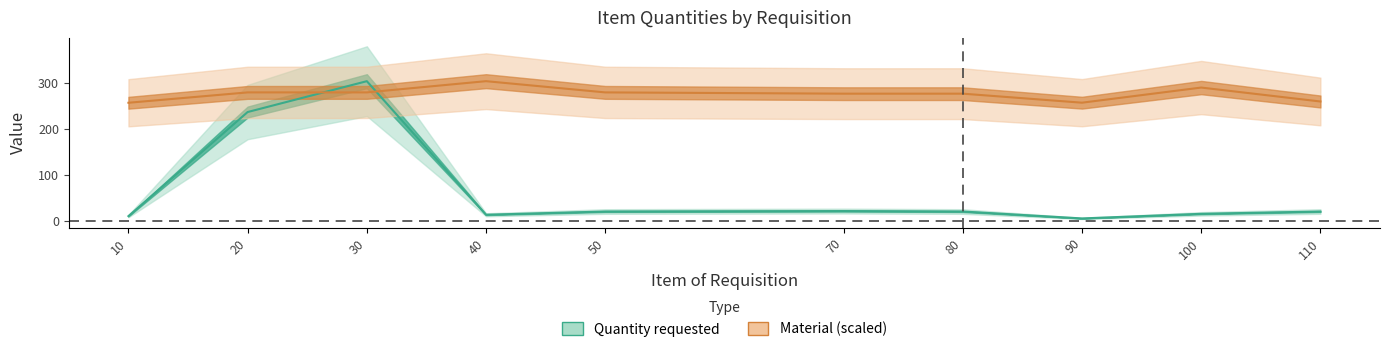

At which label is Quantity requested closest to 154?

20